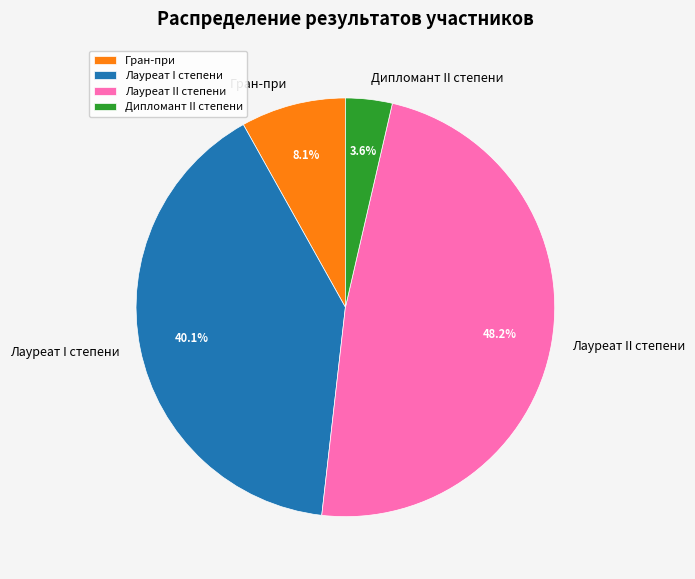

Is it true that Лауреат II степени is 56% of the pie?

False